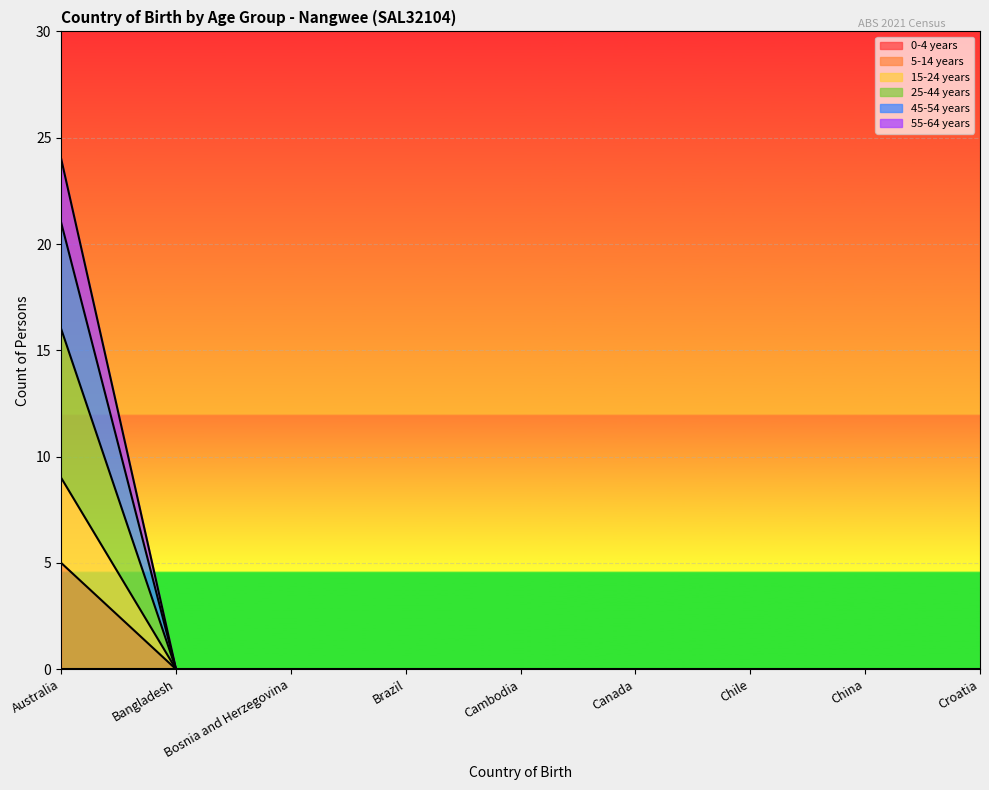

What is the value of the 55-64 years point at the 1st from the left?

24